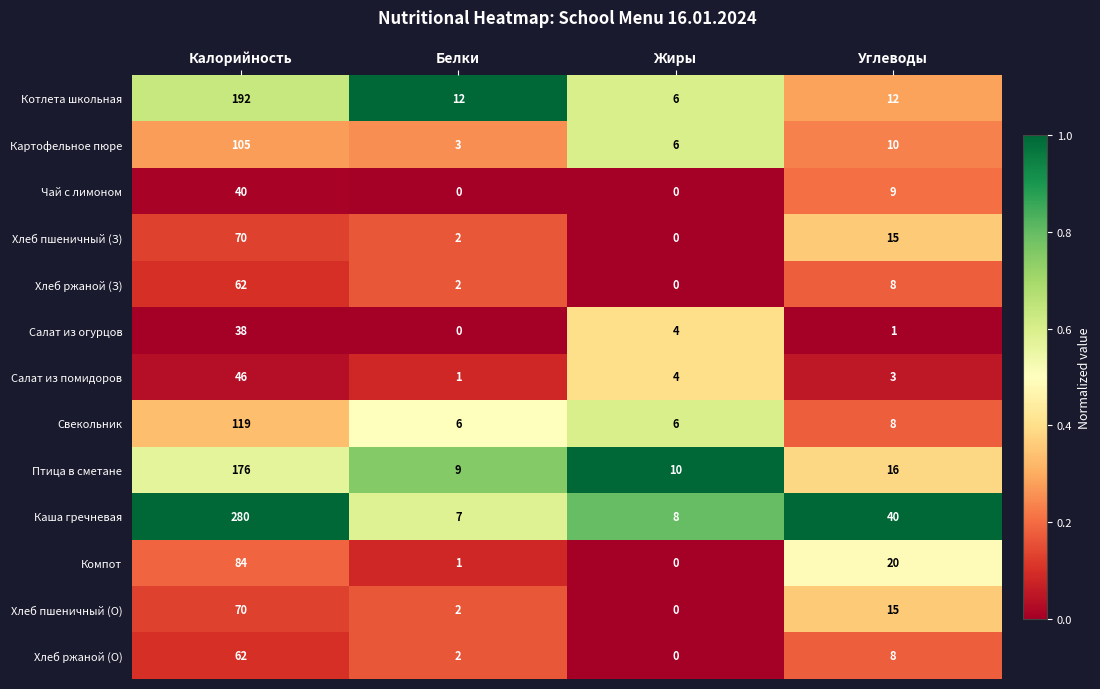

What is the maximum value for Свекольник?

119